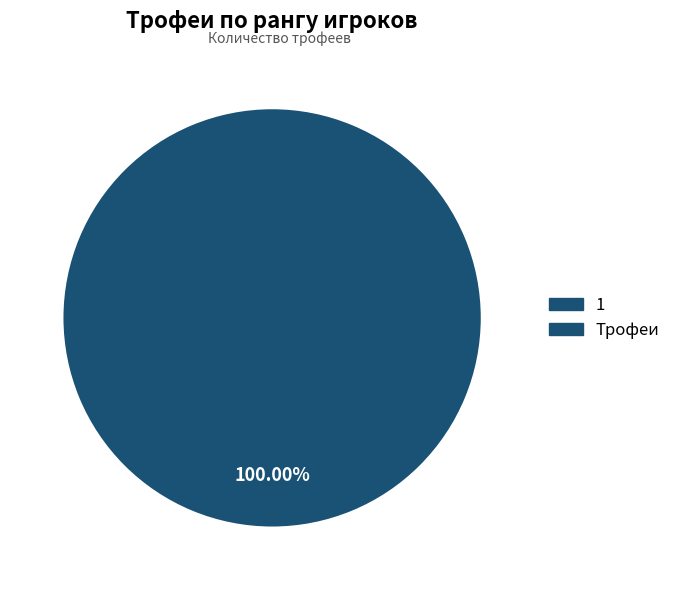

What is the majority slice?

1